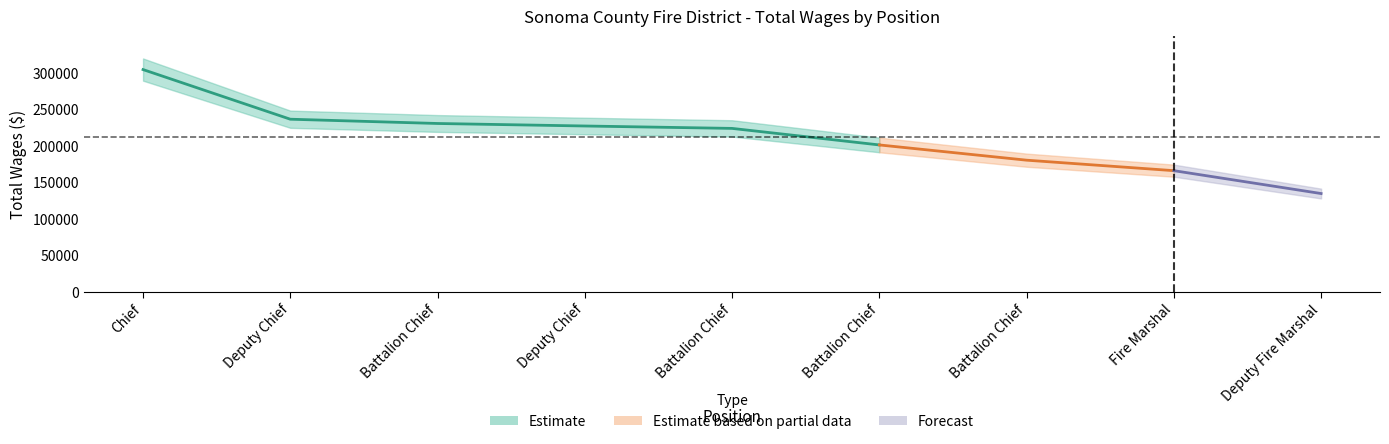

Reading right to left, what are all the values shown in this chart?

134239	165548	179893	200756	223384	226677	230110	235960	303899